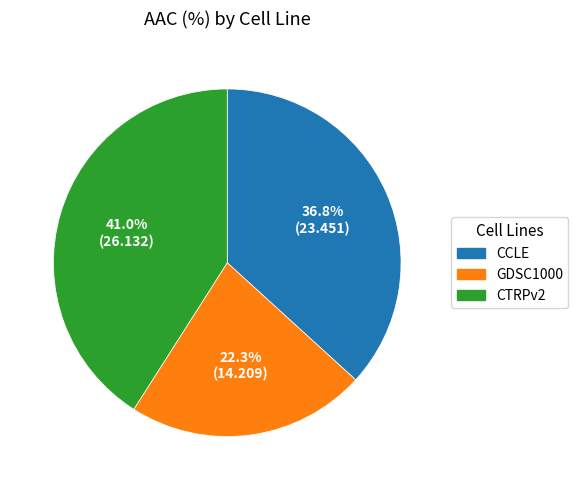

Is it true that CTRPv2 is 41% of the pie?

True